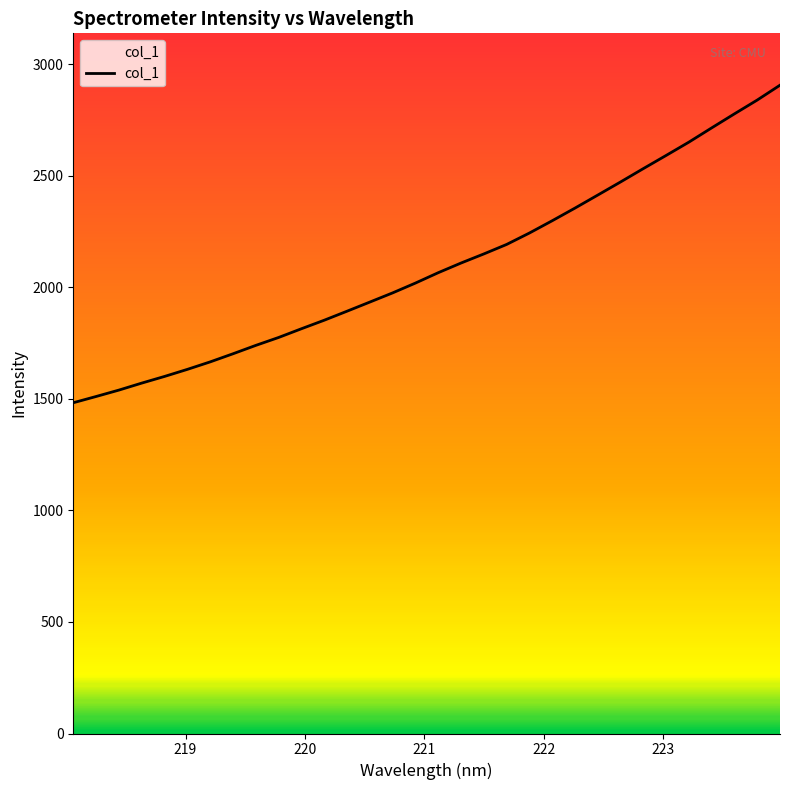

True or false: the data has more than 0 interior local peaks.

False